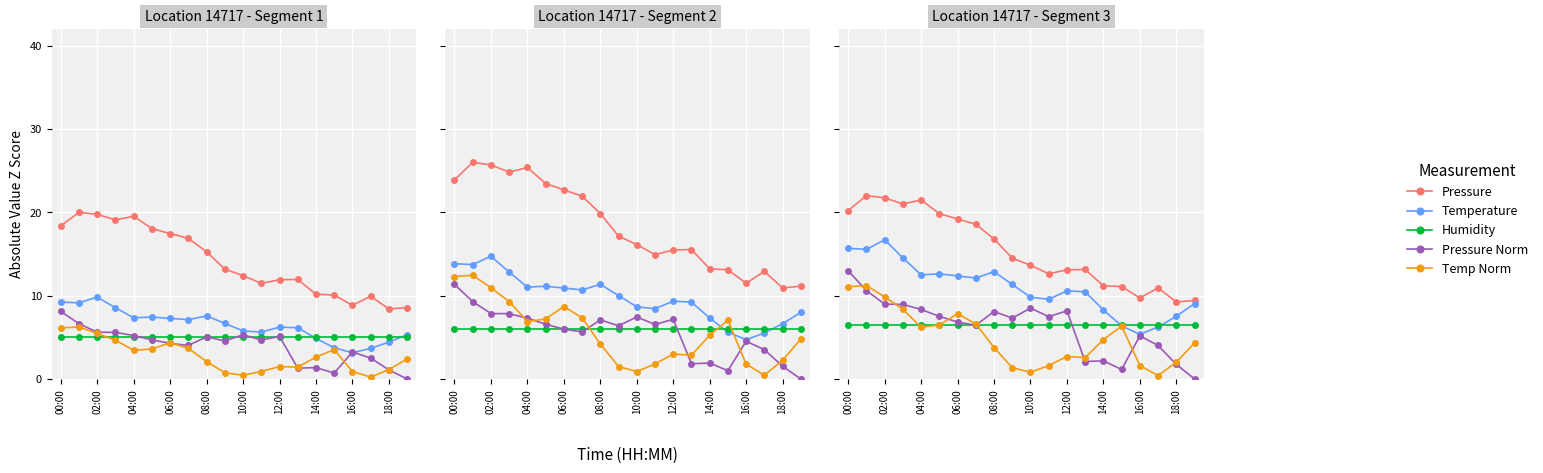

True or false: Pressure and Pressure Norm intersect in this chart.

False